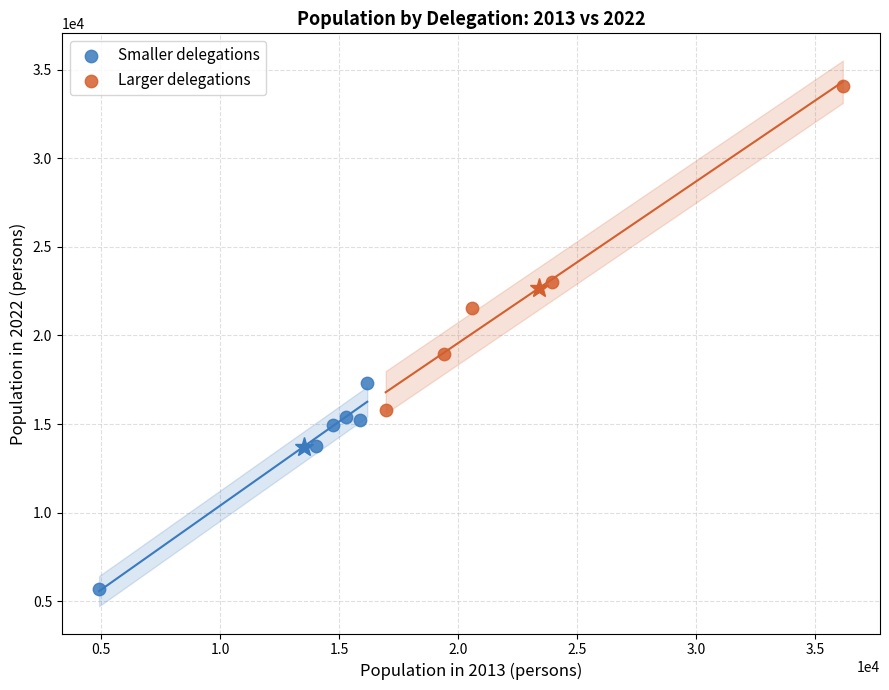

Which series has the widest spread of Y values?

Larger delegations